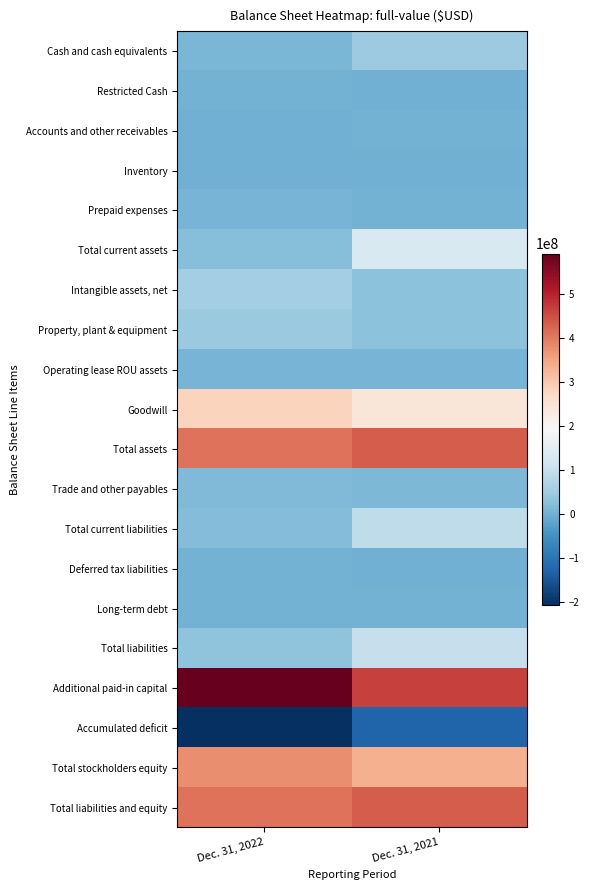

At which category does the chart reach its minimum across all series?

Dec. 31, 2022